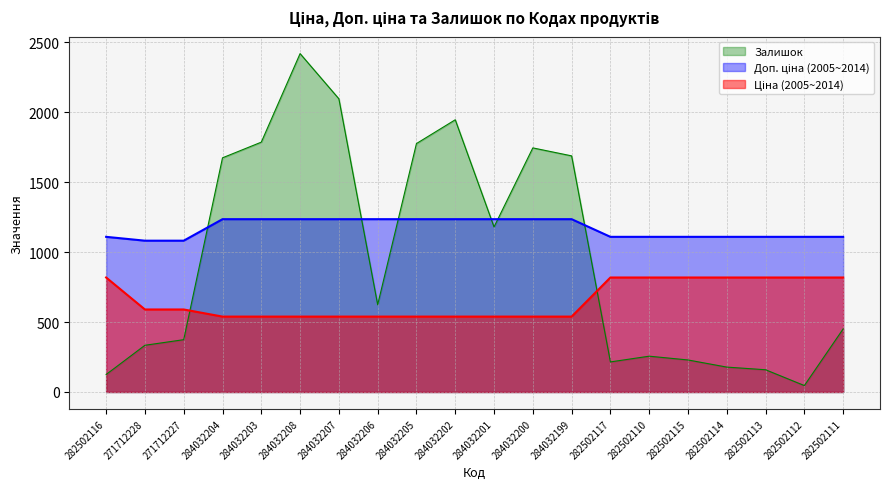

At which label does Ціна first exceed 589?

282502116